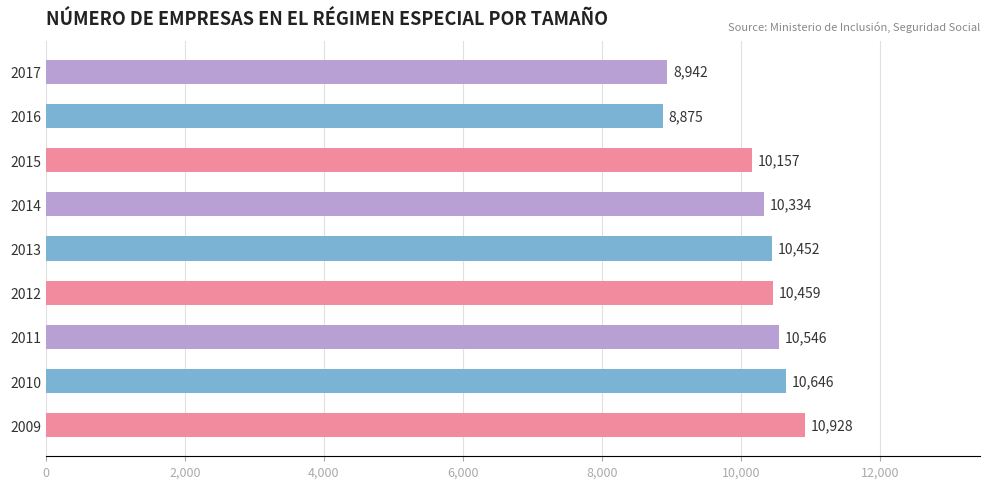

Where is the data nearest to the value 9901?

2015